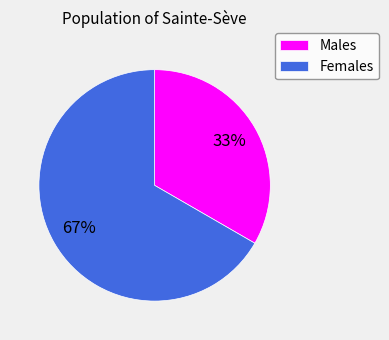

Is there any slice that represents more than half of the pie?

Yes